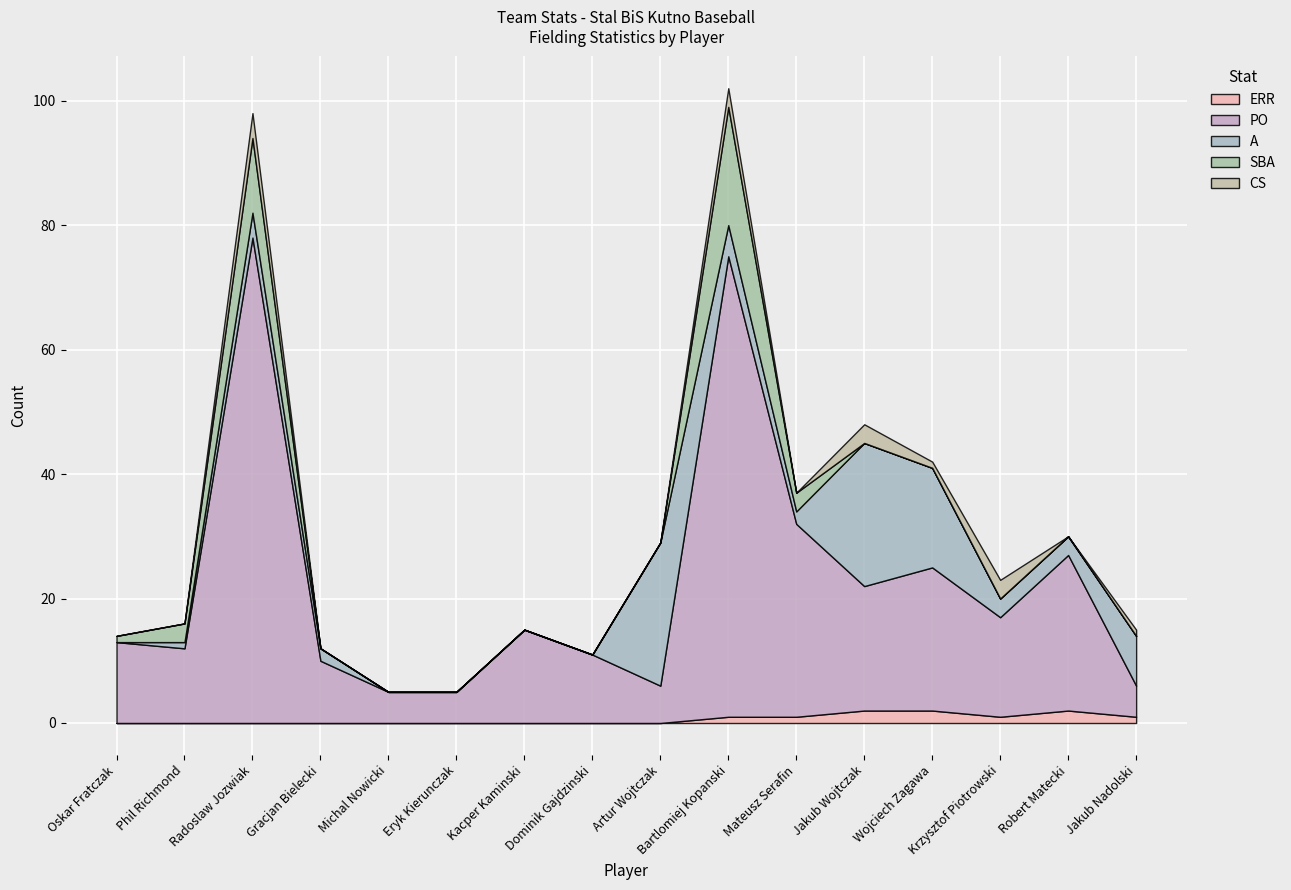

Which label corresponds to the smallest value in the chart?

Oskar Fratczak